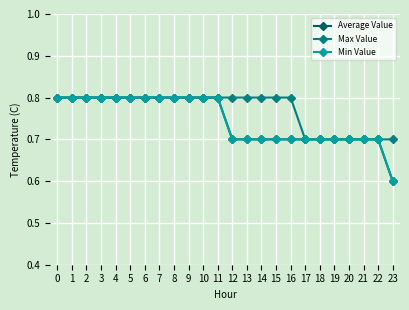

Is the value of Max Value at 7 greater than the value of Min Value at 14?

Yes